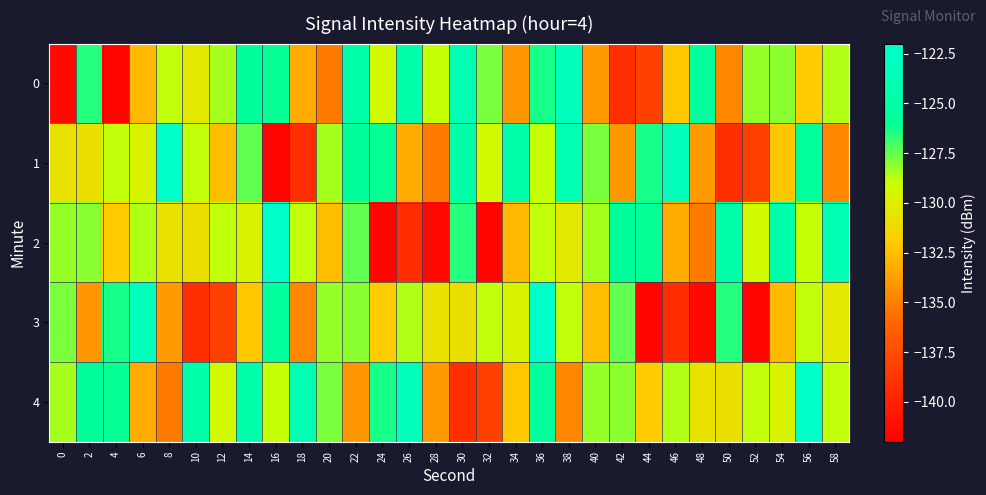

At which category does the chart reach its minimum across all series?

4